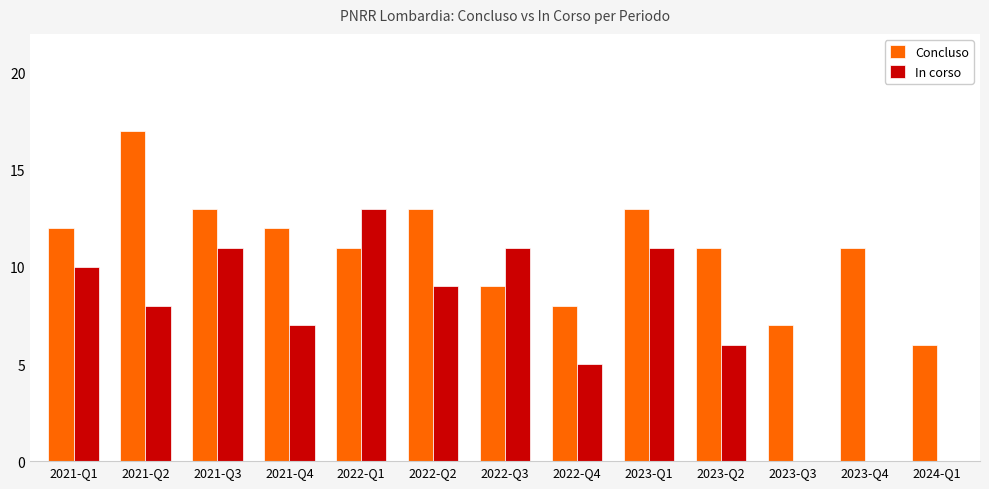

Are the bars horizontal?

No